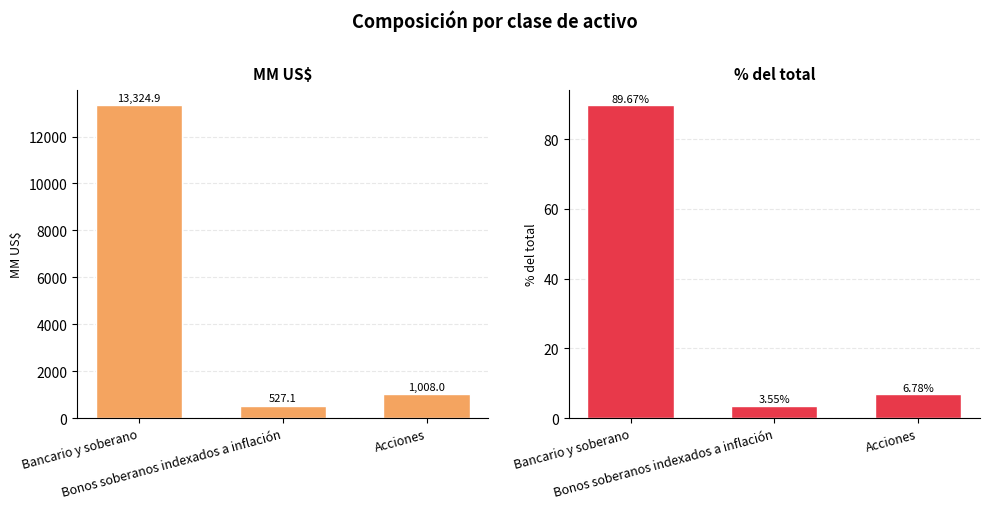

What is the sum of the % del total values at Acciones and Bonos soberanos indexados a inflación?

10.3